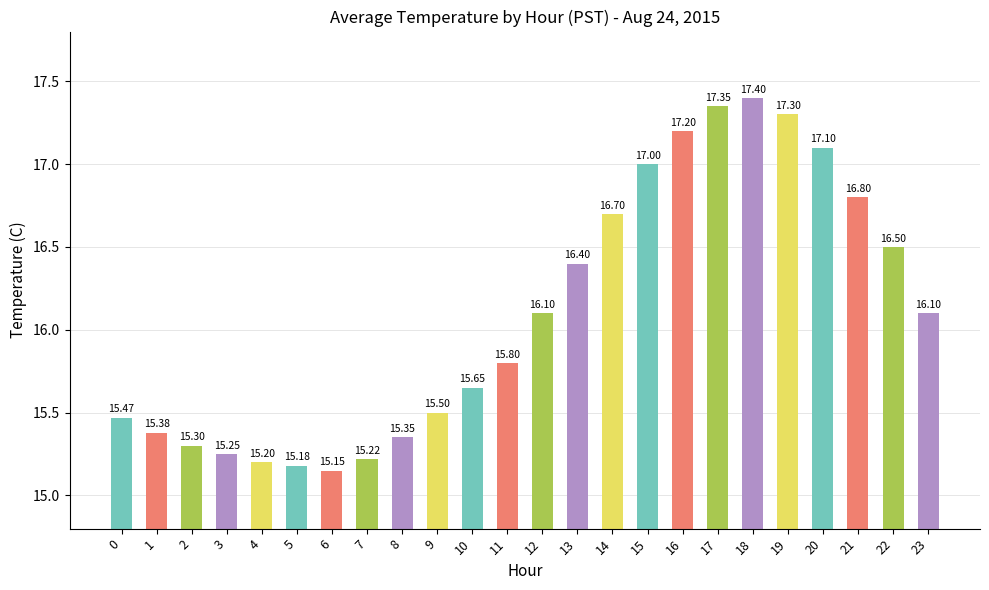

How many series are shown in this chart?

1